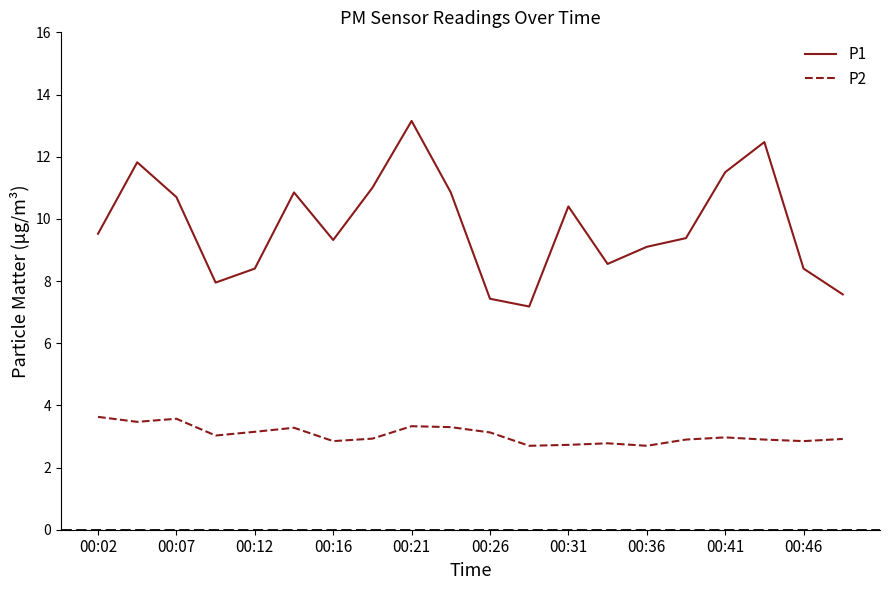

What are all the series names shown in the legend?

P1, P2